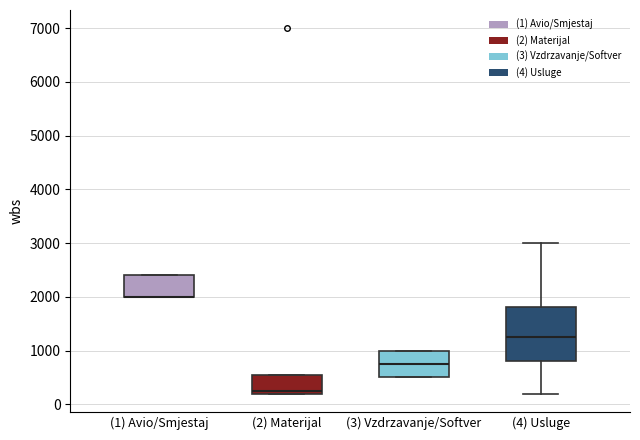

Which box is the tallest, from its lower edge to its upper edge?

(4) Usluge